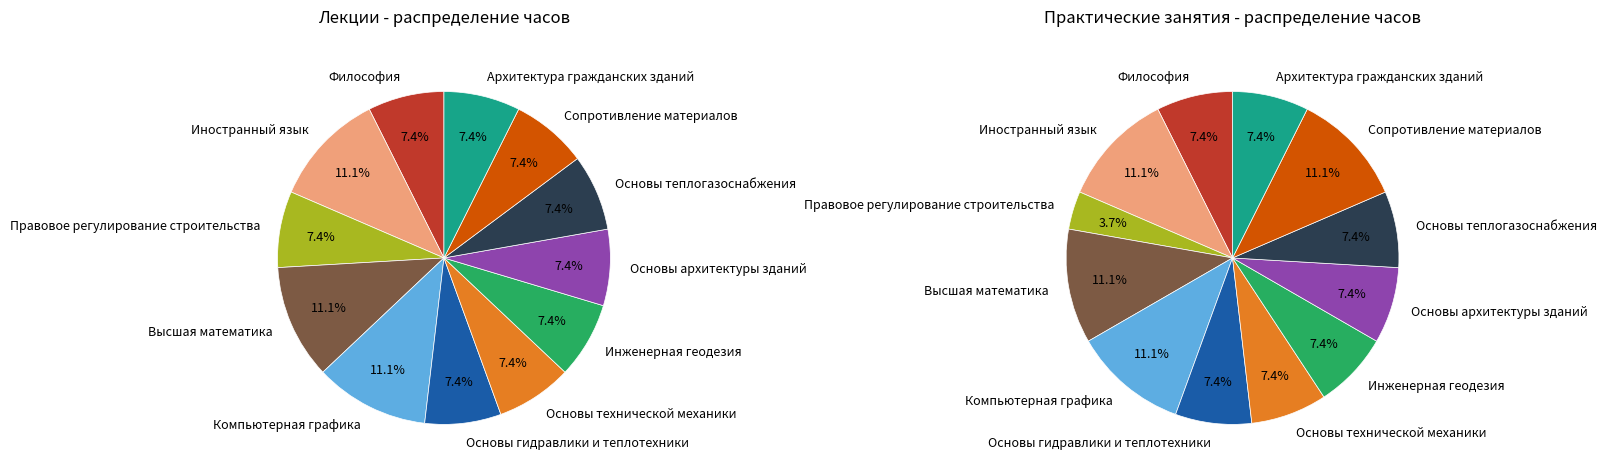

To the nearest percent, what portion does Основы технической механики represent?

7%